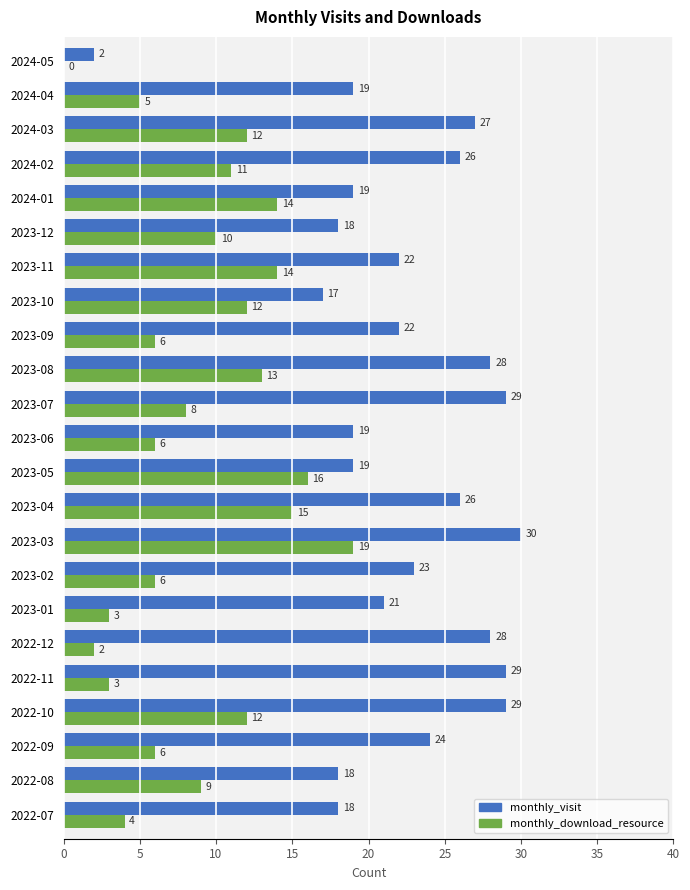

At which category does the chart reach its peak across all series?

2023-03